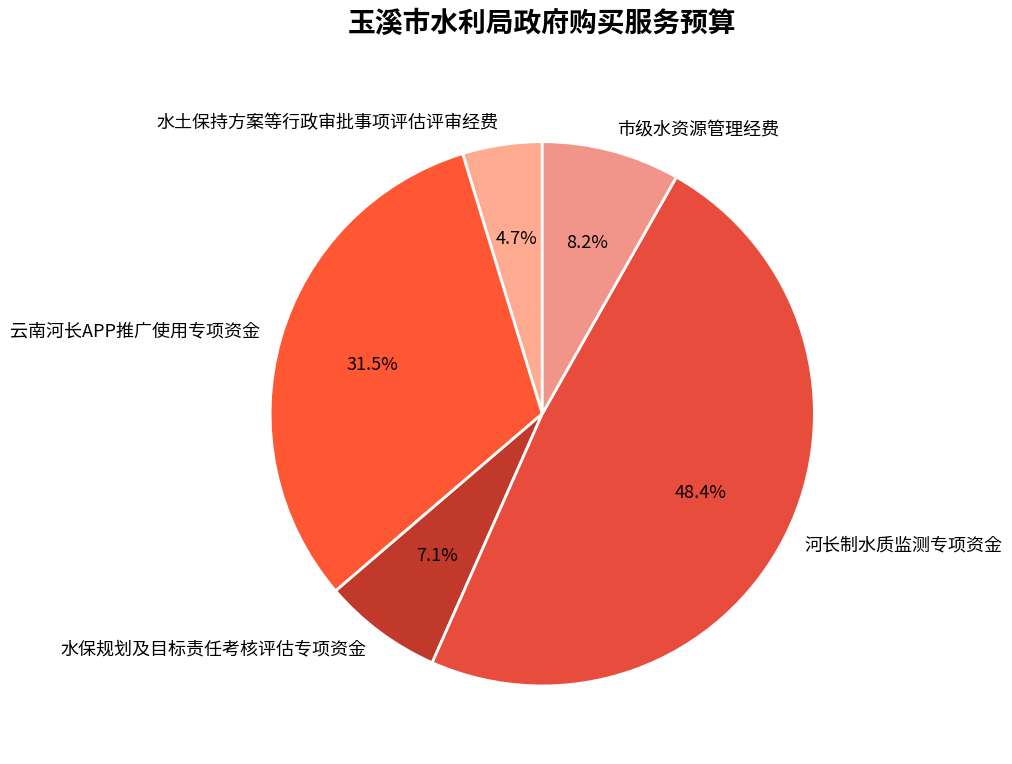

Which category has the biggest portion of the pie?

河长制水质监测专项资金